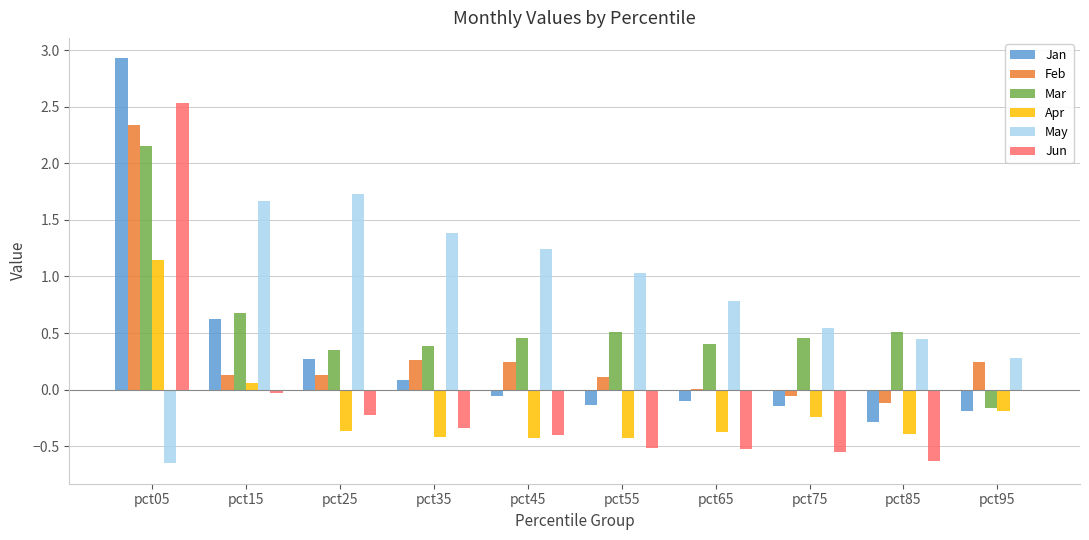

Count the number of categories in the chart.

10